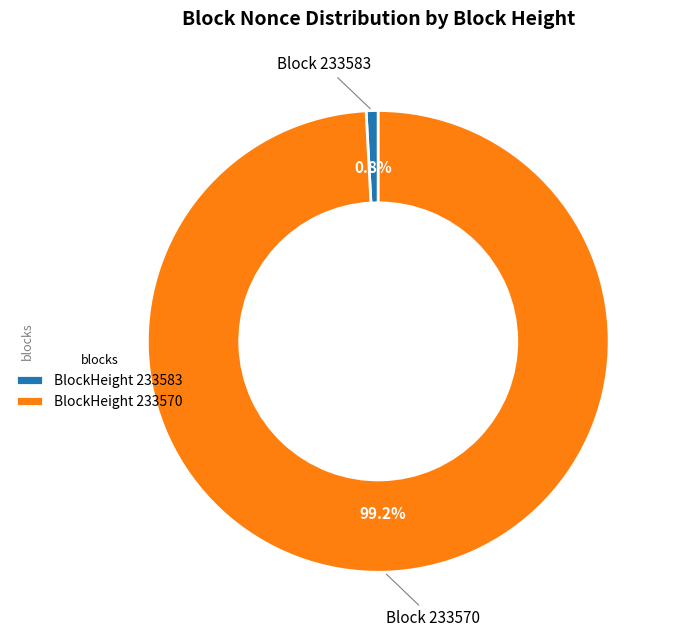

How many slices are in this pie chart?

2